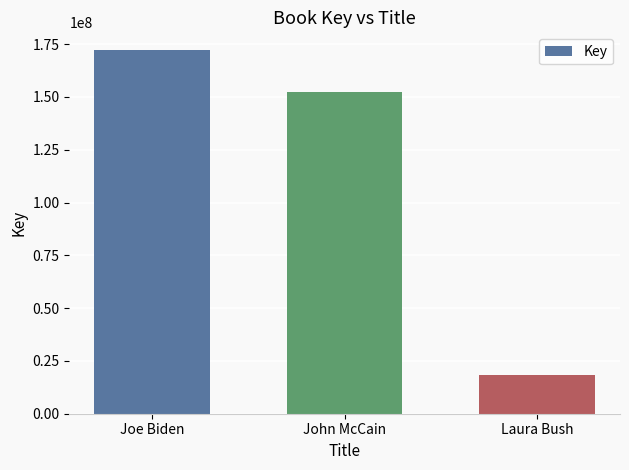

Reading left to right, extract all data points from this chart.

Joe Biden=172013823	John McCain=152349037	Laura Bush=18416675